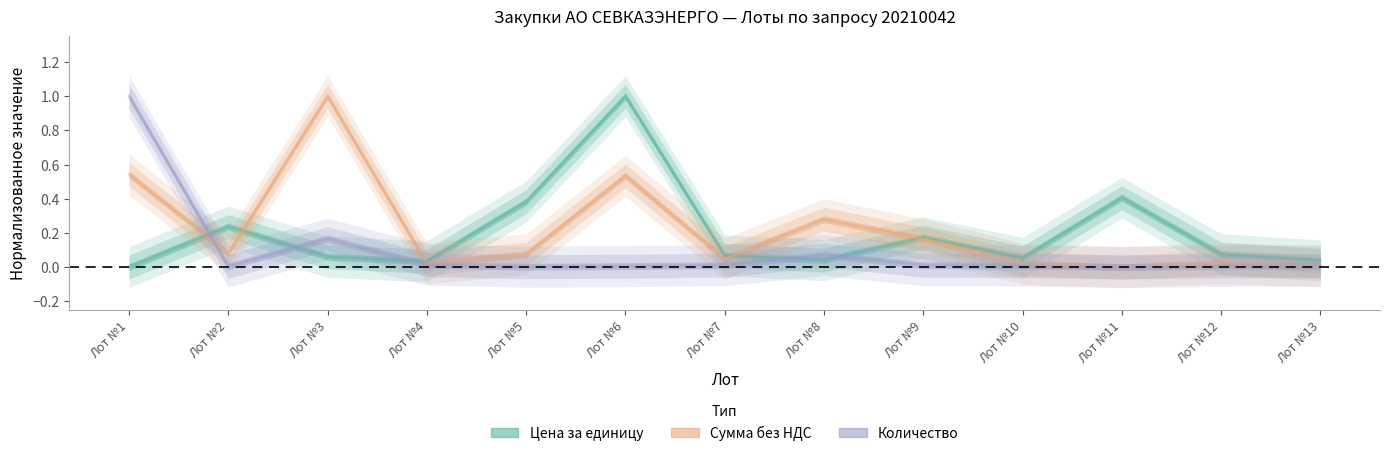

What is the sum of all Количество values?

1.3